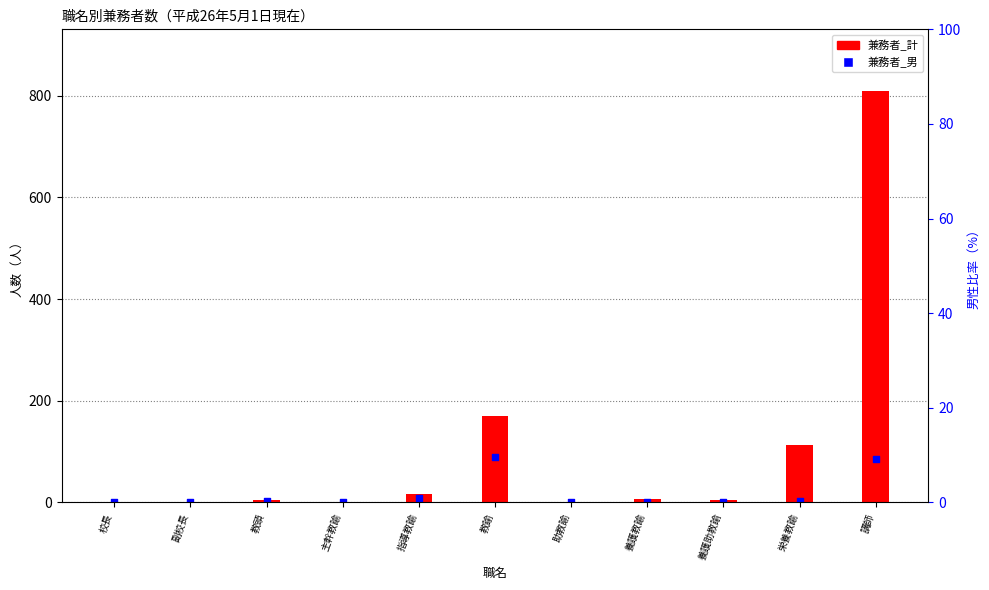

At how many categories does at least one series exceed 760?

1